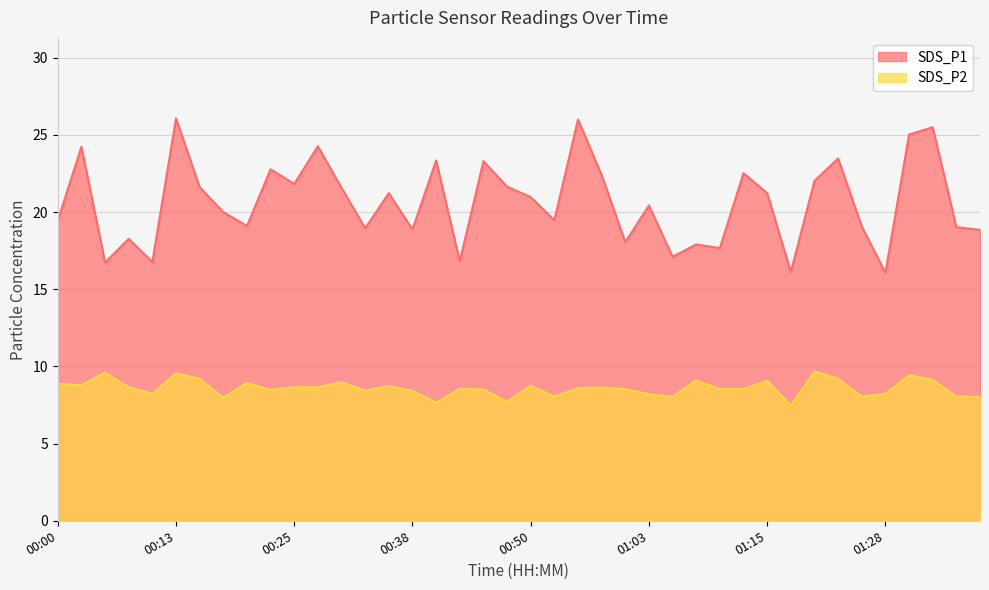

At how many categories does at least one series exceed 12?

40